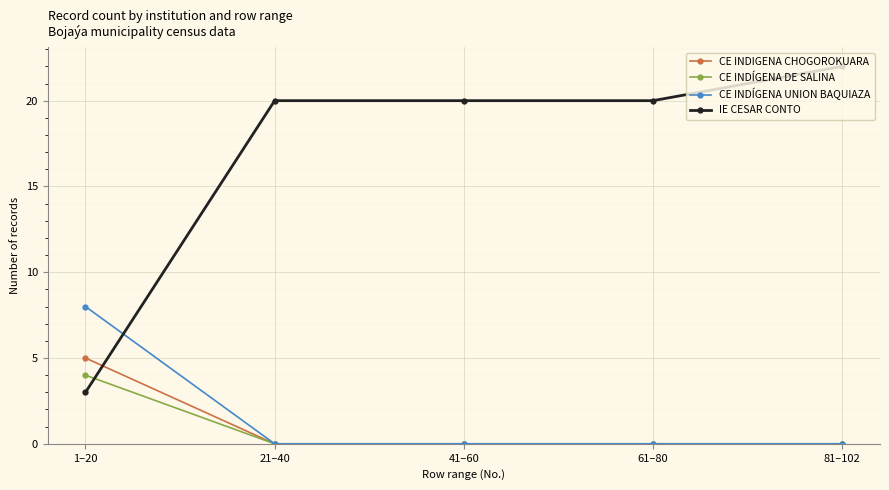

After their last crossing, which series has the higher values: CE INDÍGENA DE SALINA or IE CESAR CONTO?

IE CESAR CONTO